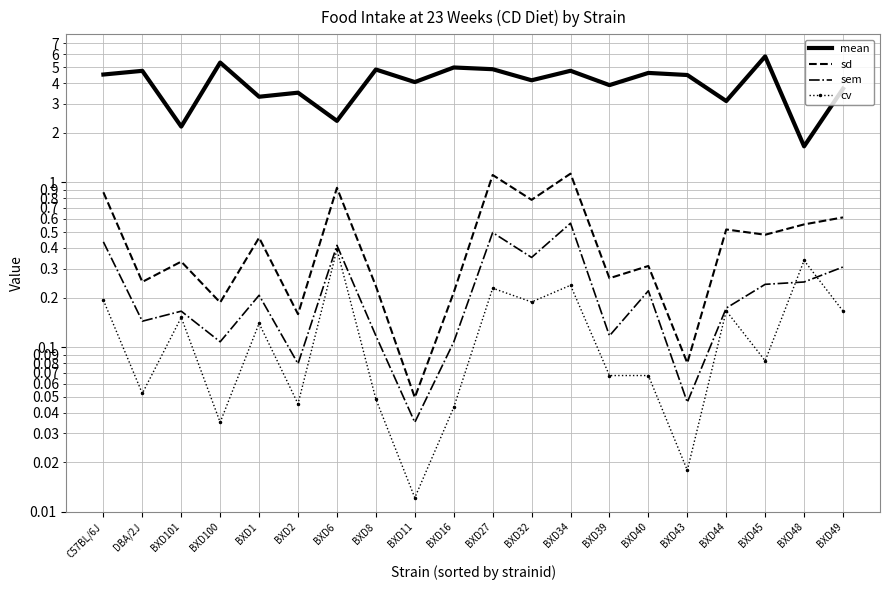

At which label does mean first exceed 4?

C57BL/6J